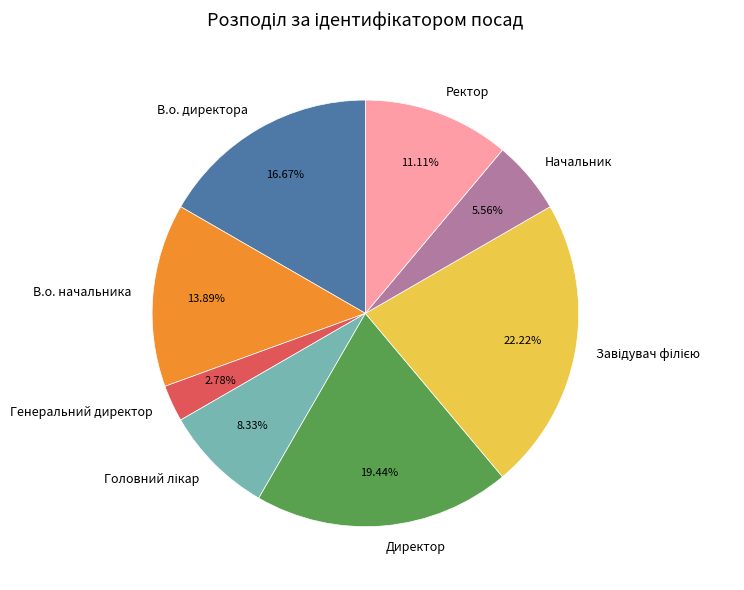

Combined, do Ректор and В.о. начальника account for over 50%?

No